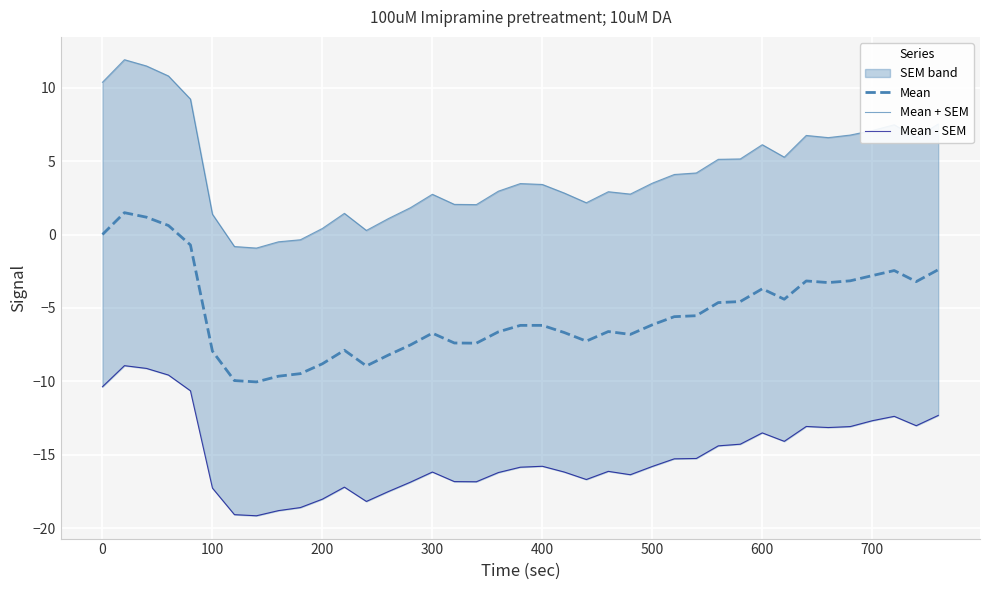

True or false: Mean has a value of -8.5 at 500.

False